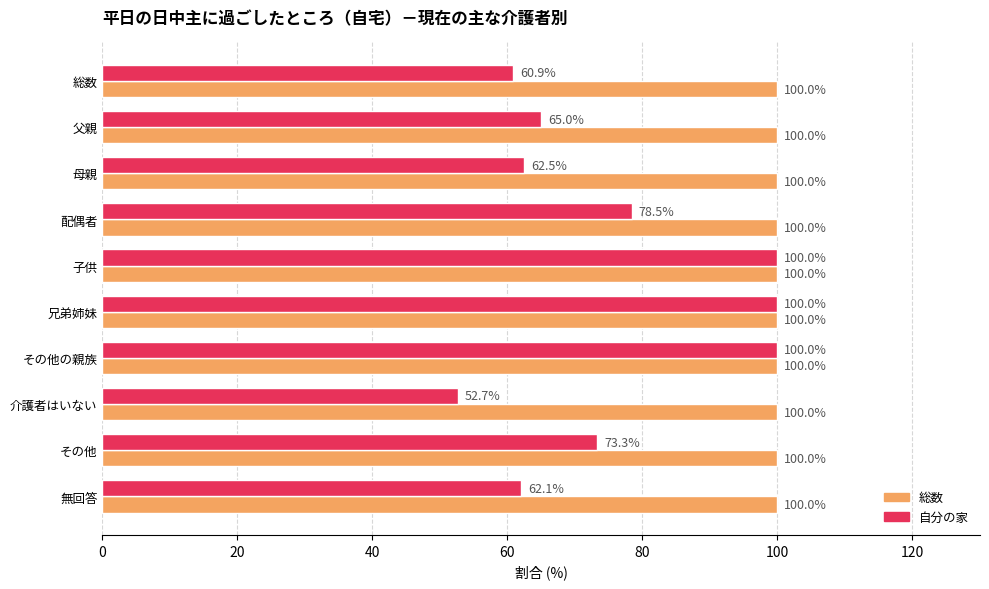

At 配偶者, list the series in order from smallest to largest.

自分の家, 総数